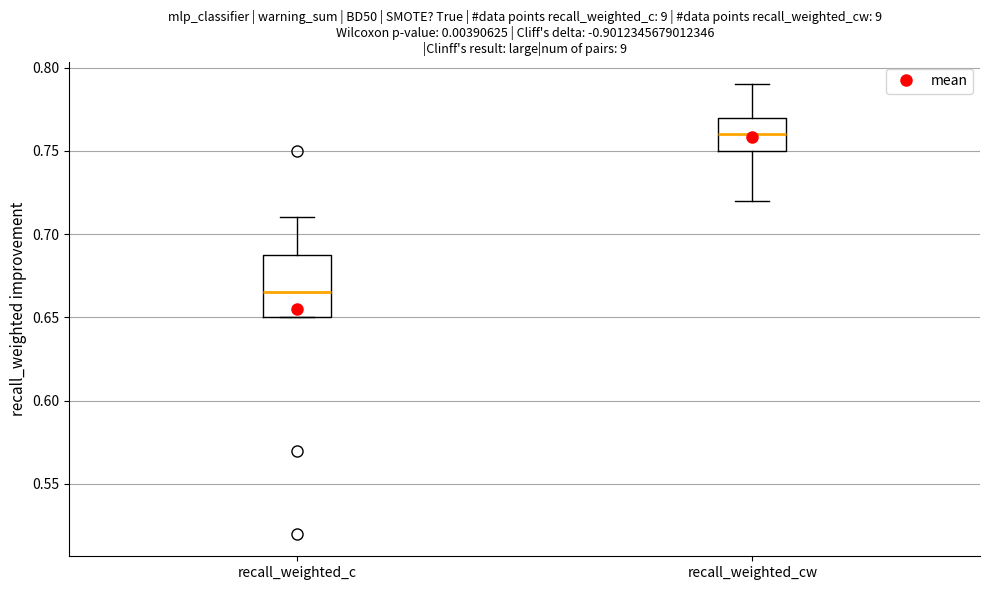

Which box's median line is the lowest?

recall_weighted_c